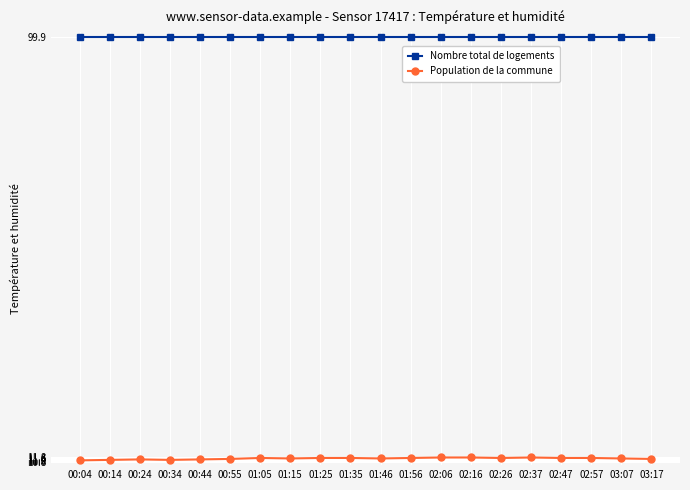

True or false: Population de la commune has a value of 11.7 at 01:56.

True